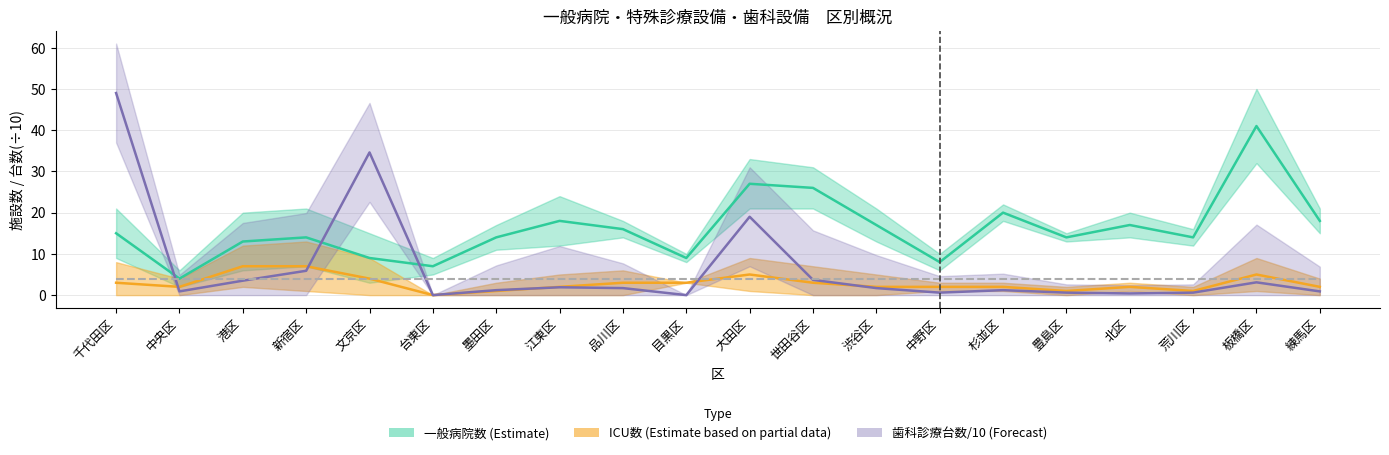

What is the spread (max minus min) of values at 中央区?

3.1